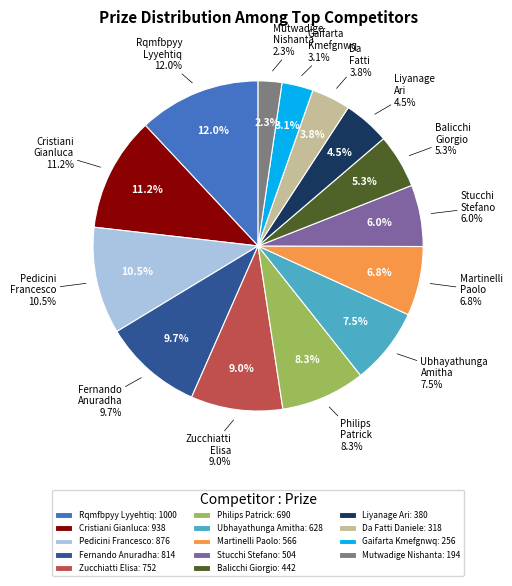

Count the number of slices in the pie.

14